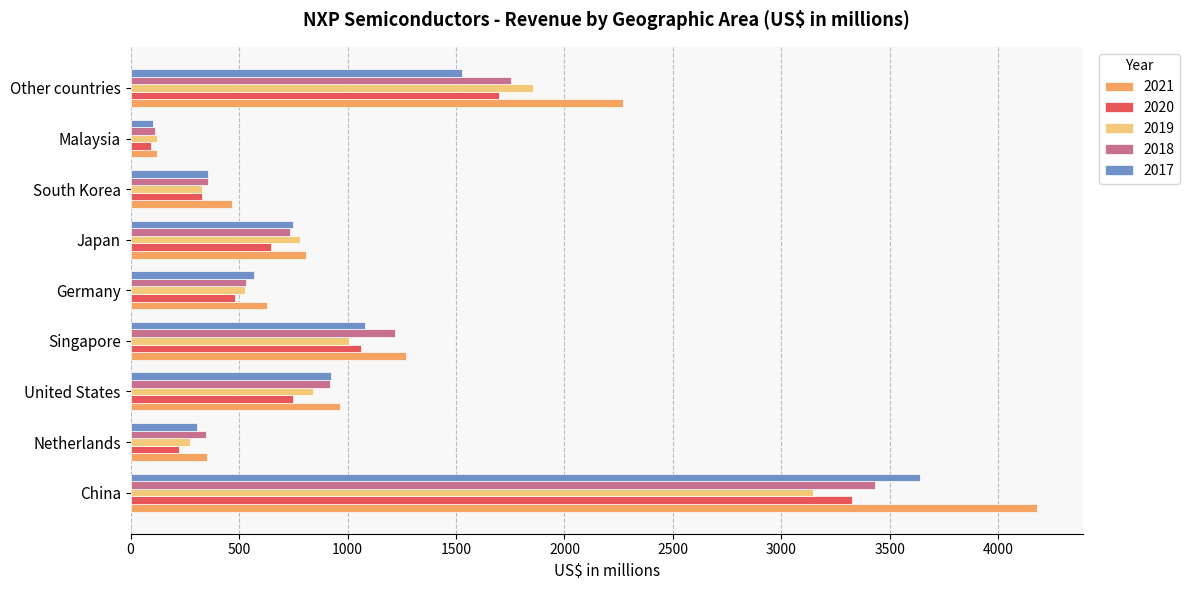

What is the sum of the 2021 values at Singapore and United States?

2233